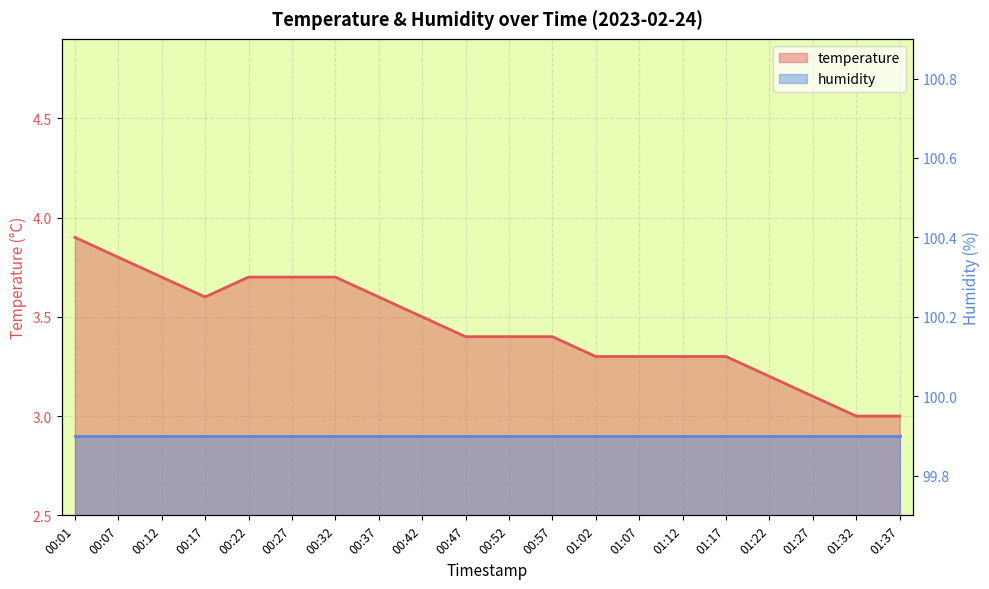

What is the minimum value shown in the chart?

3.0